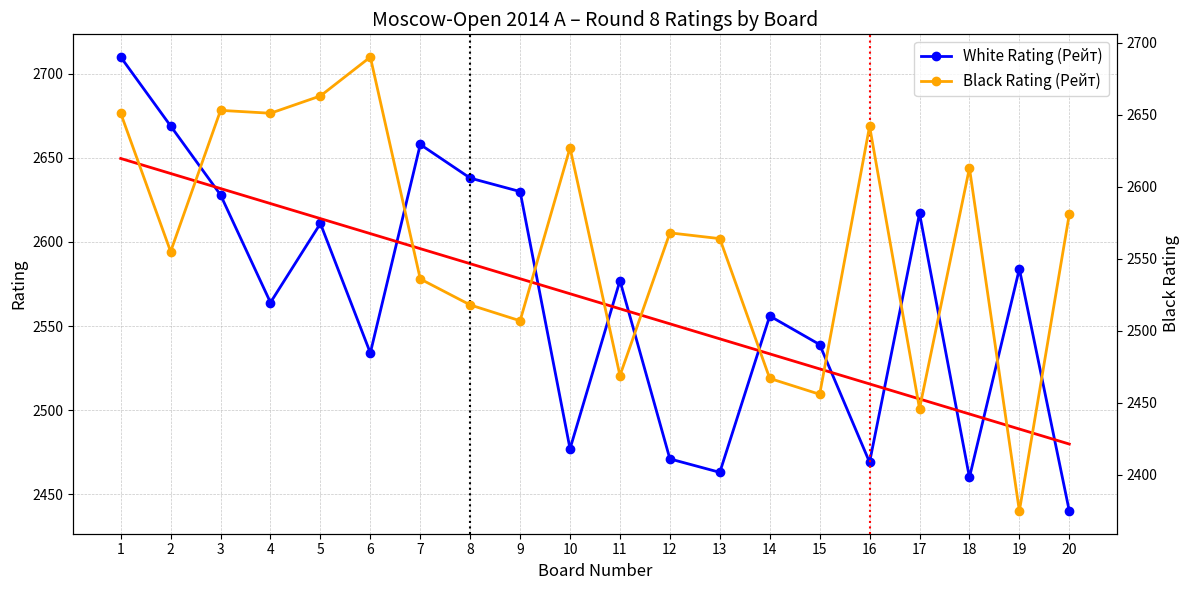

At which category is the sum across all series the highest?

1